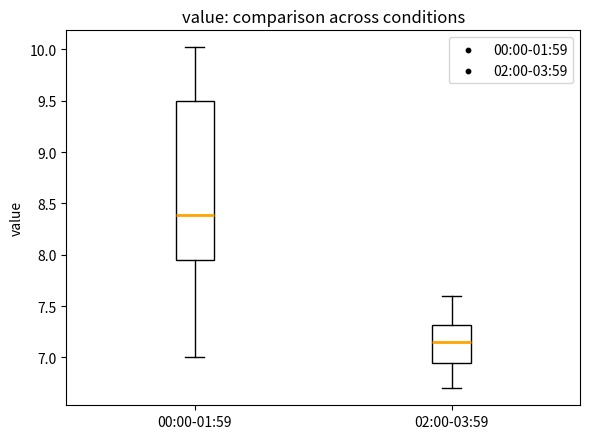

Reading left to right, transcribe this box plot: for each box, give where its median line is, the range the box spans, and where its two whiskers end, as read against the y-axis. The values are not printed on the chart, so give them approximately, as read against the axis.

00:00-01:59: median 8.40, box 7.95 to 9.50, whiskers 7.00 to 10.00
02:00-03:59: median 7.15, box 6.95 to 7.30, whiskers 6.70 to 7.60